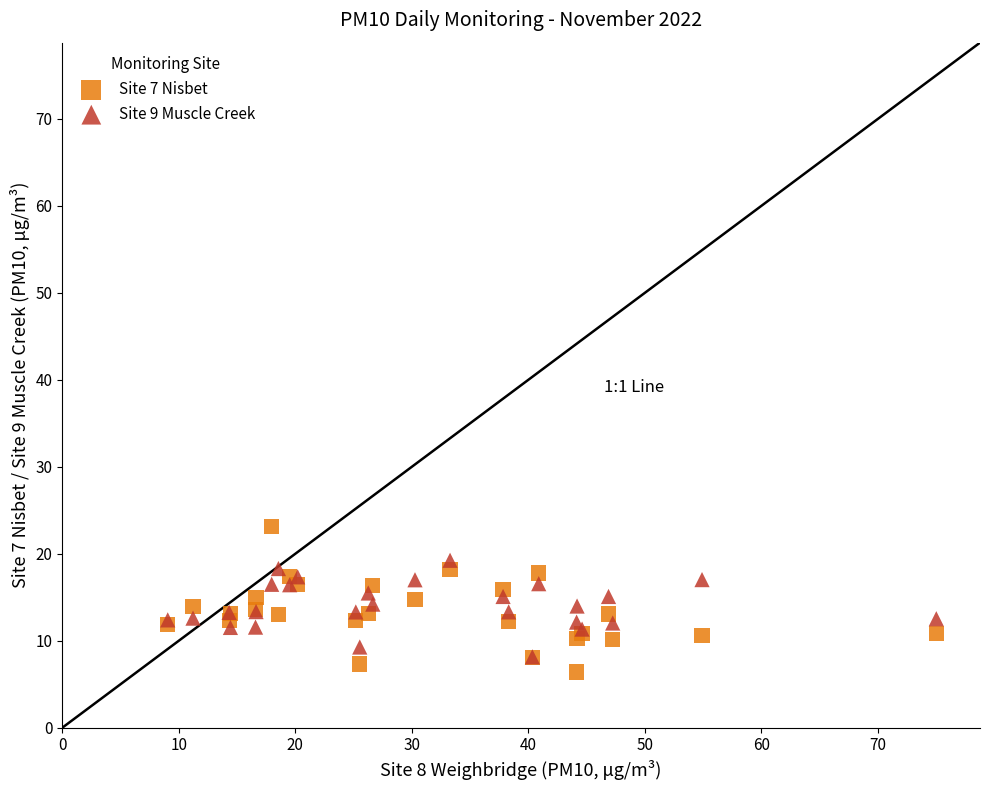

Which series contains the highest Y value?

Site 7 Nisbet